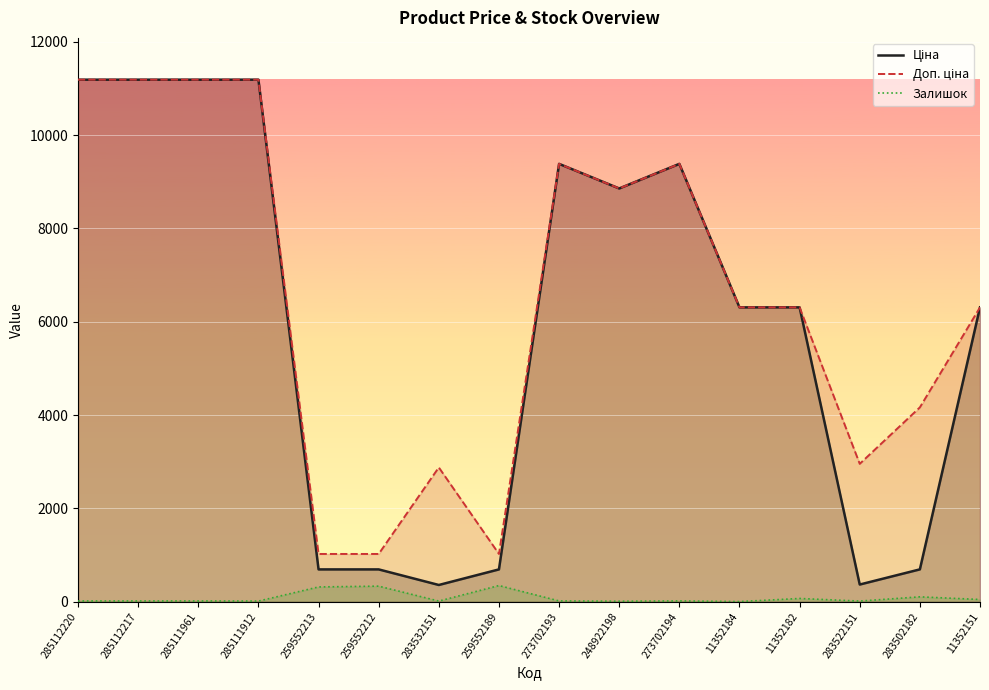

True or false: Ціна and Залишок intersect in this chart.

False